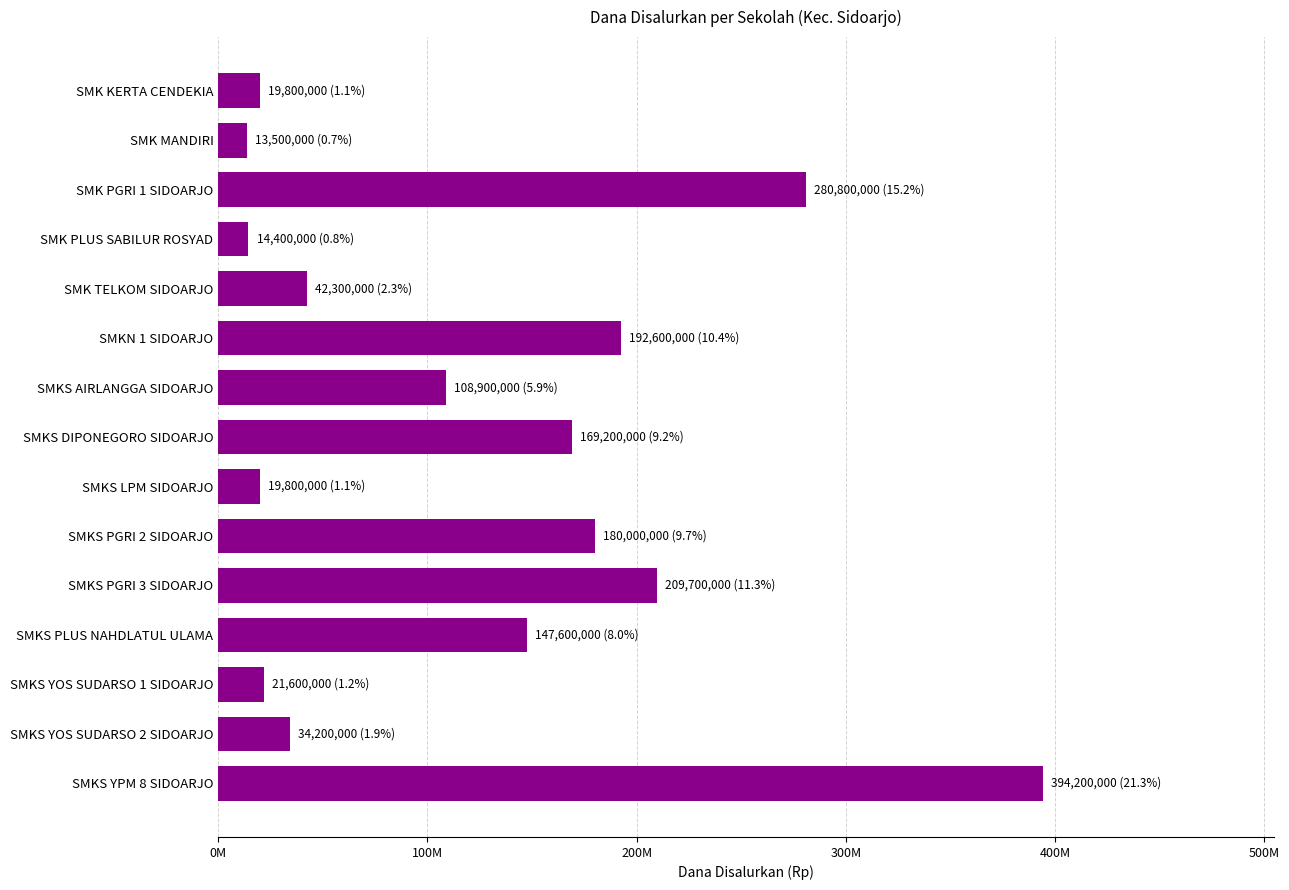

Does the chart contain stacked bars?

No